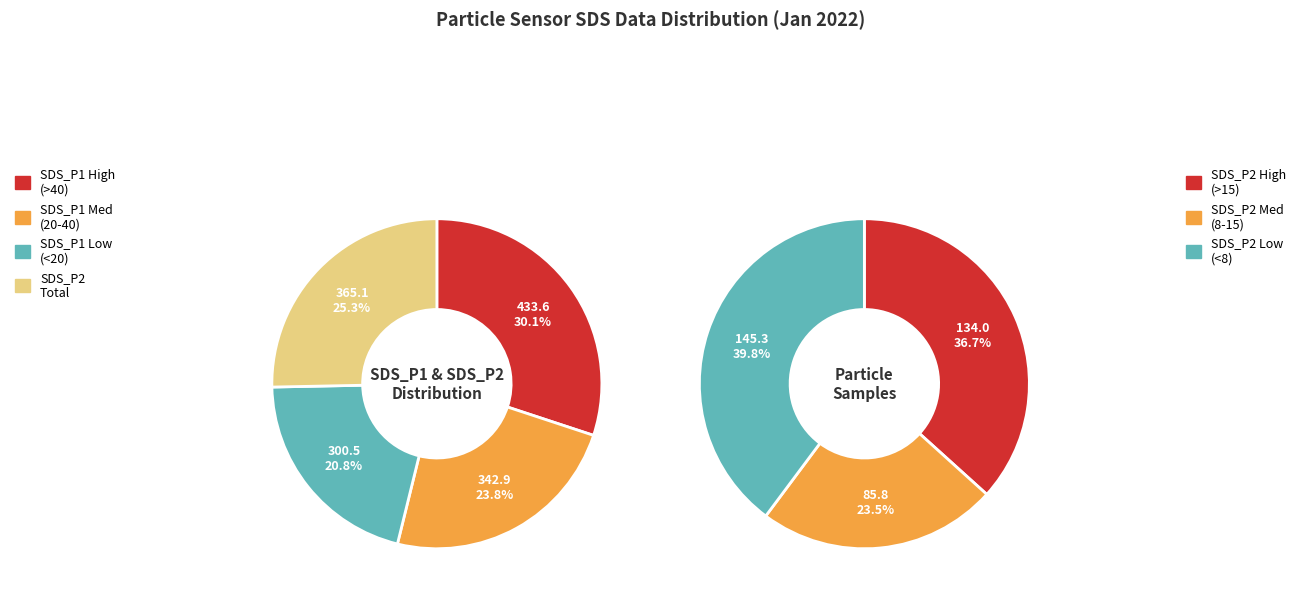

Rank the series by their maximum value, from lowest to highest.

SDS_P2, SDS_P1